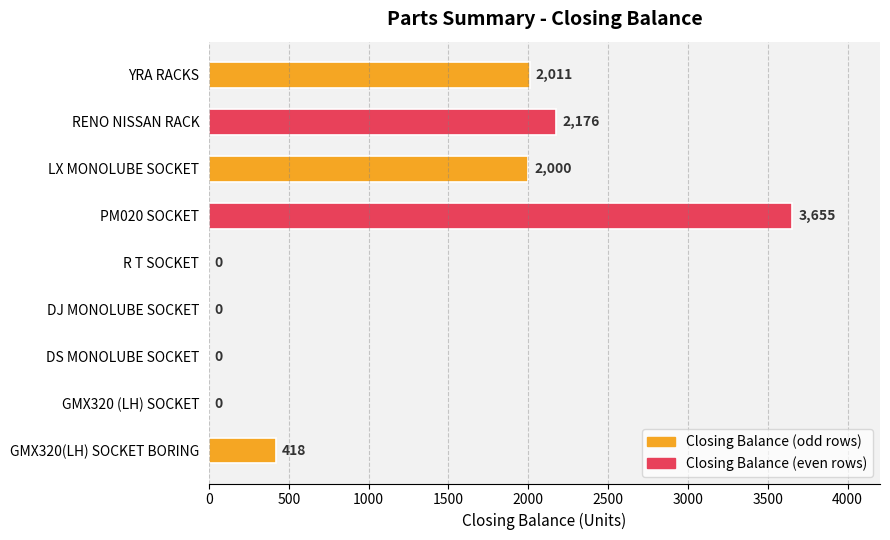

True or false: the data shows 0 at GMX320 (LH) SOCKET.

True